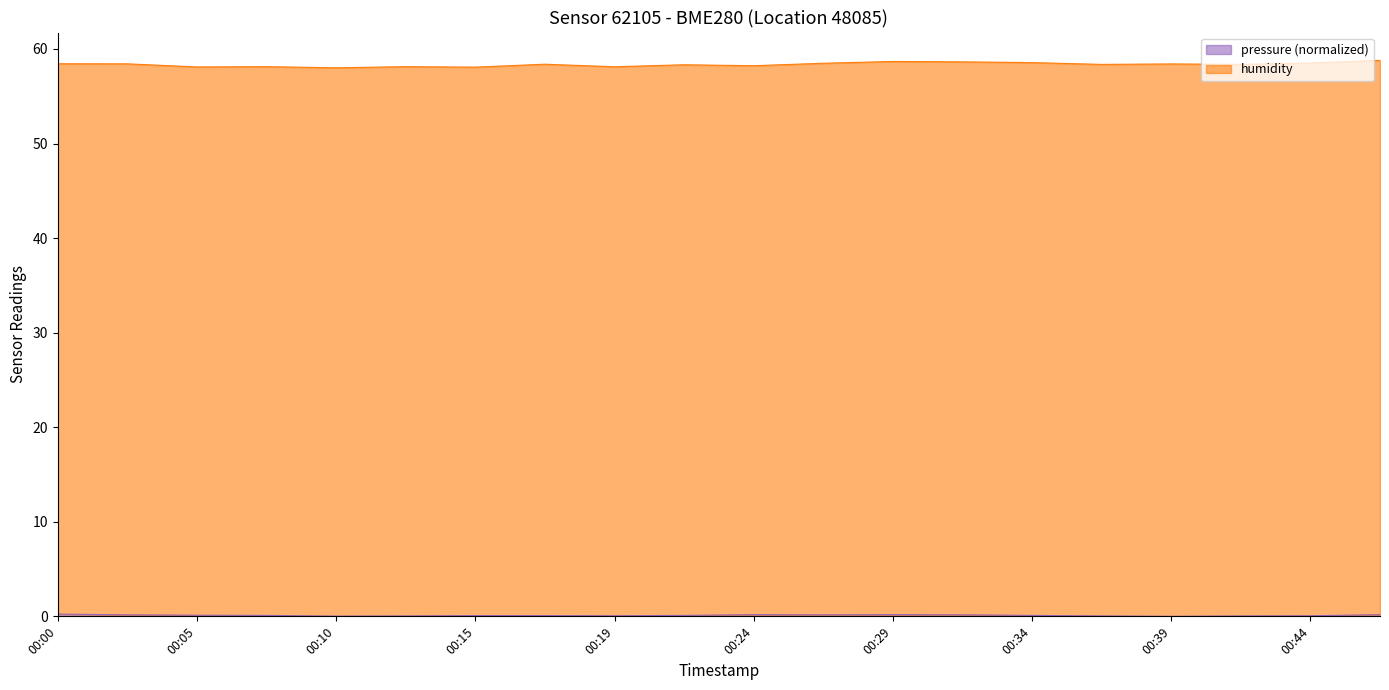

Does the chart display data point markers on the line(s)?

No